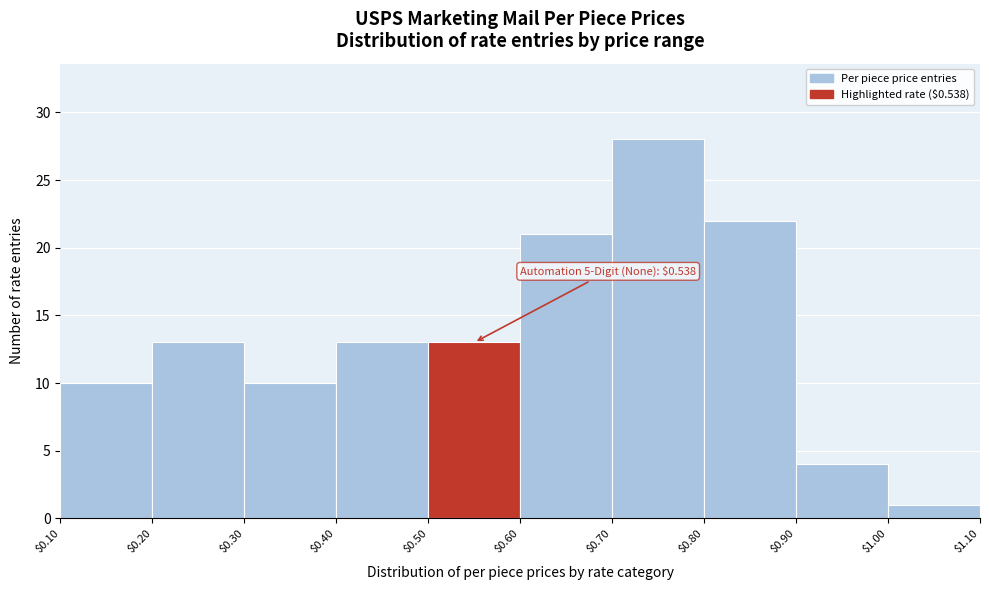

Over which range of the x-axis is the bar tallest?

$0.70 to $0.80